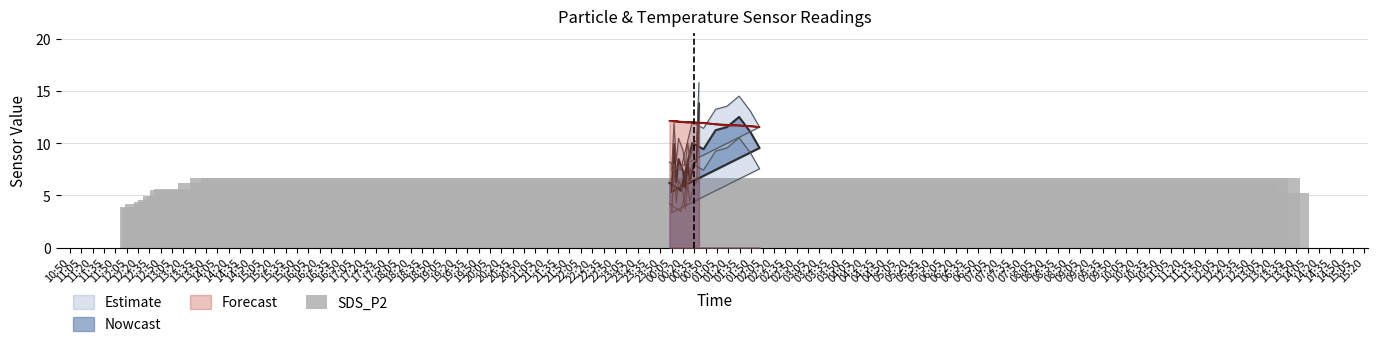

What is the difference between the highest and lowest values at 2023-09-01 00:47?

2.5